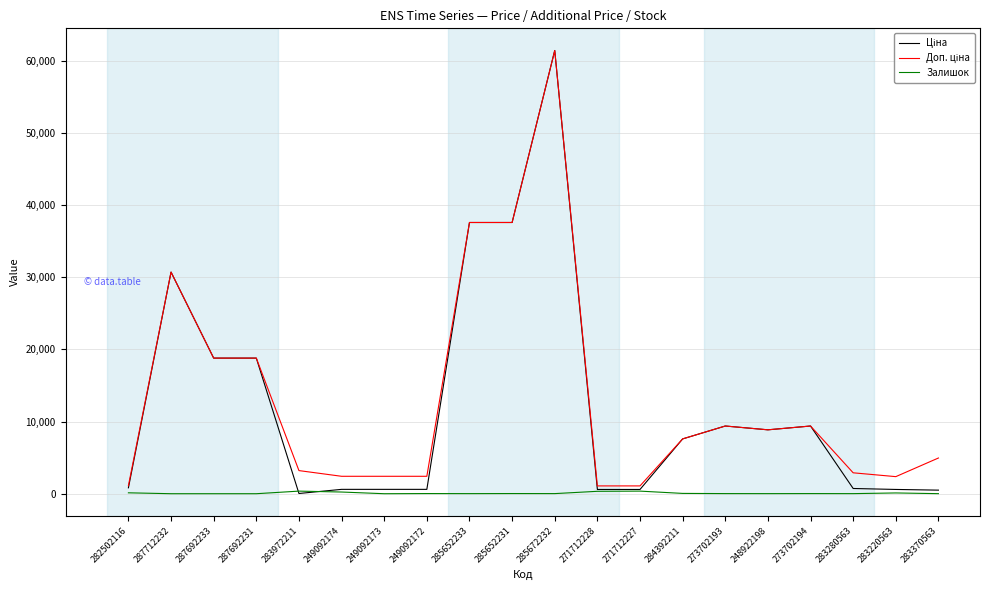

What is the spread (max minus min) of values at 287692233?

18796.8